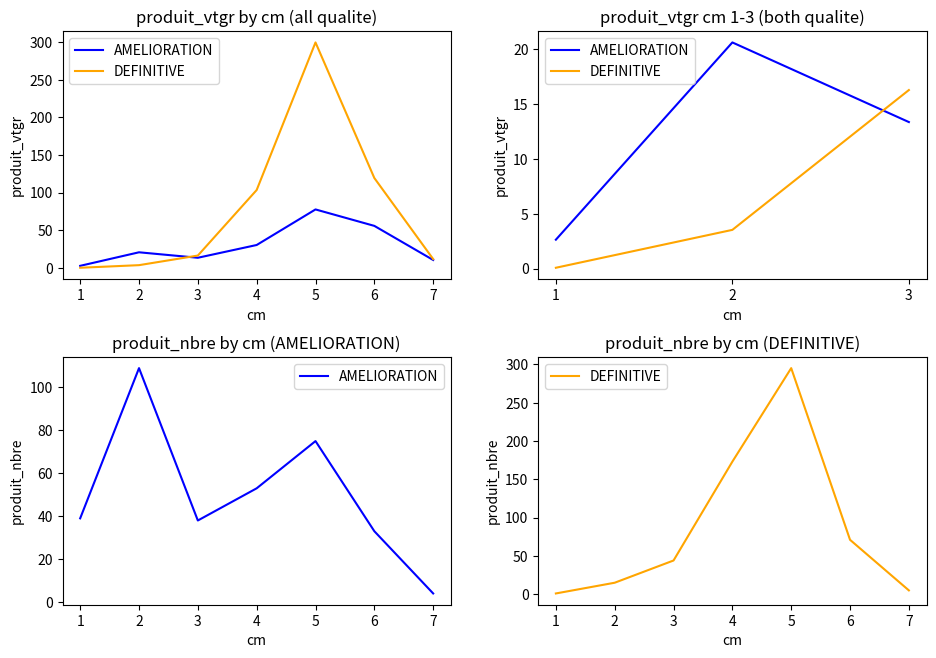

List the labels in order of DEFINITIVE value, smallest first.

1, 7, 2, 3, 6, 4, 5